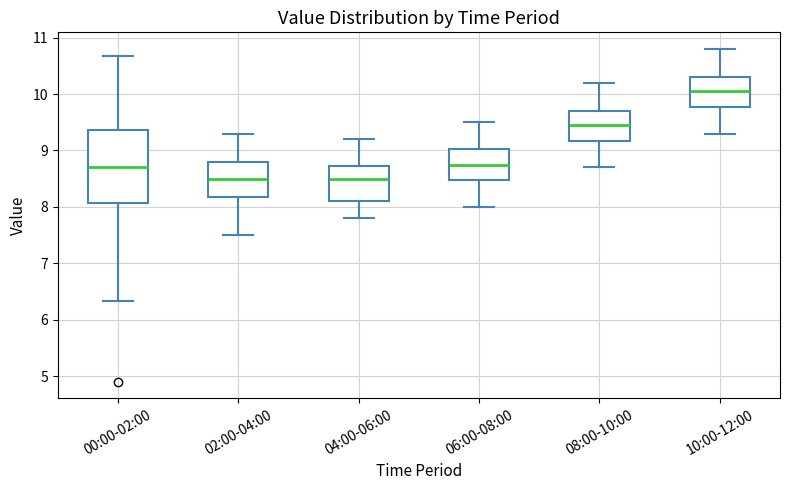

Reading left to right, transcribe this box plot: for each box, give where its median line is, the range the box spans, and where its two whiskers end, as read against the y-axis. The values are not printed on the chart, so give them approximately, as read against the axis.

00:00-02:00: median 8.7, box 8.1 to 9.4, whiskers 6.3 to 10.7
02:00-04:00: median 8.5, box 8.2 to 8.8, whiskers 7.5 to 9.3
04:00-06:00: median 8.5, box 8.1 to 8.7, whiskers 7.8 to 9.2
06:00-08:00: median 8.8, box 8.5 to 9.0, whiskers 8.0 to 9.5
08:00-10:00: median 9.5, box 9.2 to 9.7, whiskers 8.7 to 10.2
10:00-12:00: median 10.1, box 9.8 to 10.3, whiskers 9.3 to 10.8